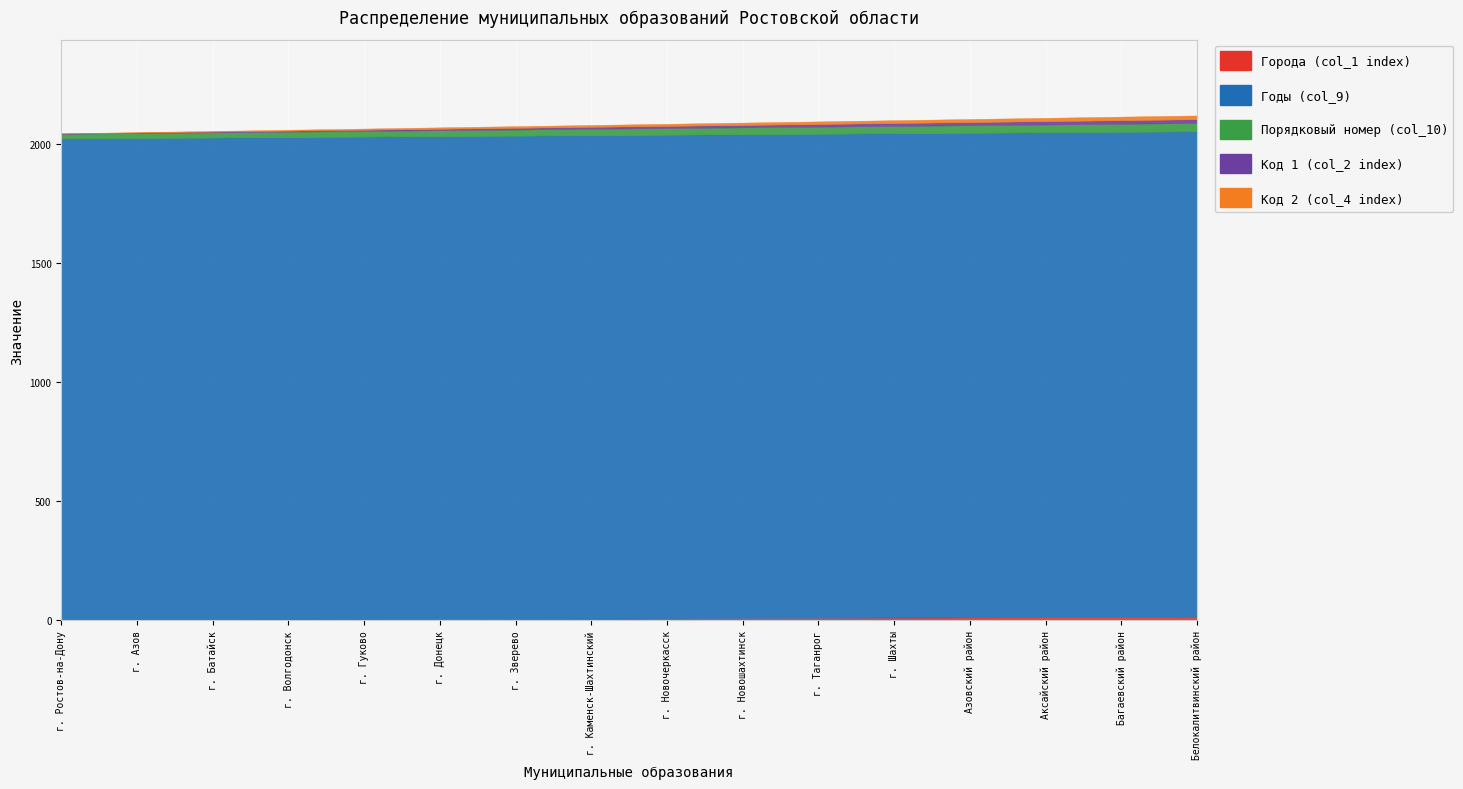

What is the difference between the second highest and second lowest values in the Код 2 (col_4 index) series?

13